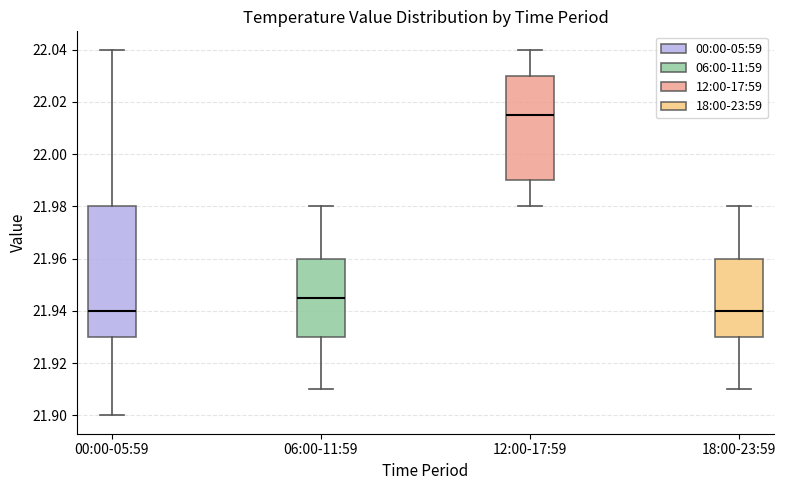

Reading left to right, read every box against the y-axis: the position of its median line, the range the box covers, and the ends of its whiskers. The values are not printed on the chart, so give them approximately, as read against the axis.

00:00-05:59: median 21.940, box 21.930 to 21.980, whiskers 21.900 to 22.040
06:00-11:59: median 21.946, box 21.930 to 21.960, whiskers 21.910 to 21.980
12:00-17:59: median 22.016, box 21.990 to 22.030, whiskers 21.980 to 22.040
18:00-23:59: median 21.940, box 21.930 to 21.960, whiskers 21.910 to 21.980